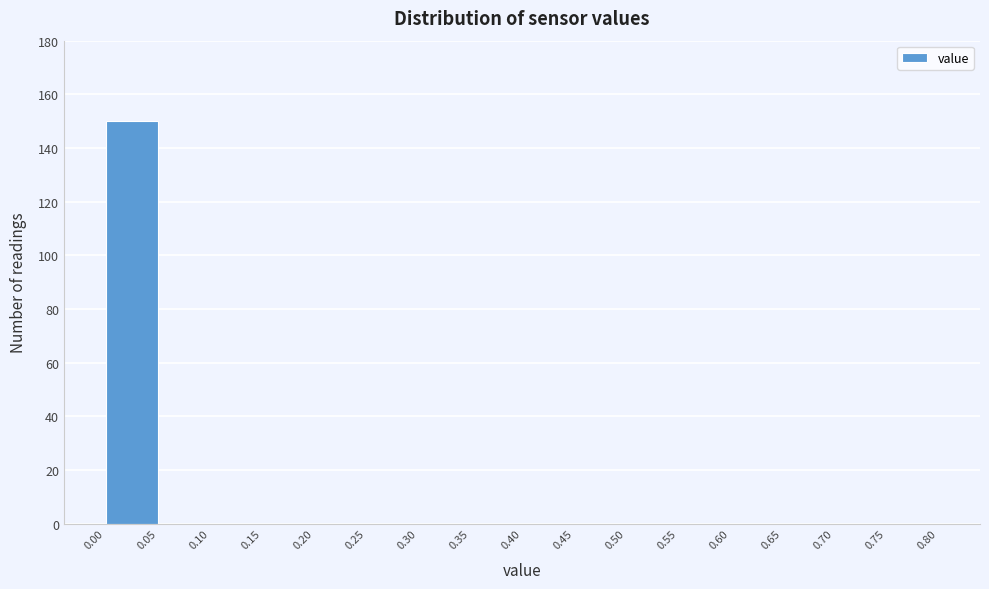

What is the height of the bar covering 0.00 to 0.05 on the x-axis? The values are not printed on the chart, so give them approximately, as read against the axis.

150